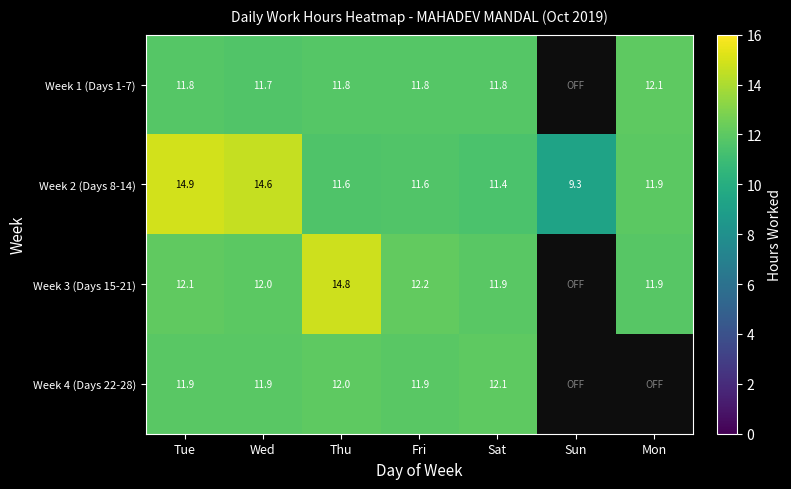

What is the difference between the maximum and minimum values in the Week 2 (Days 8-14) series?

5.6